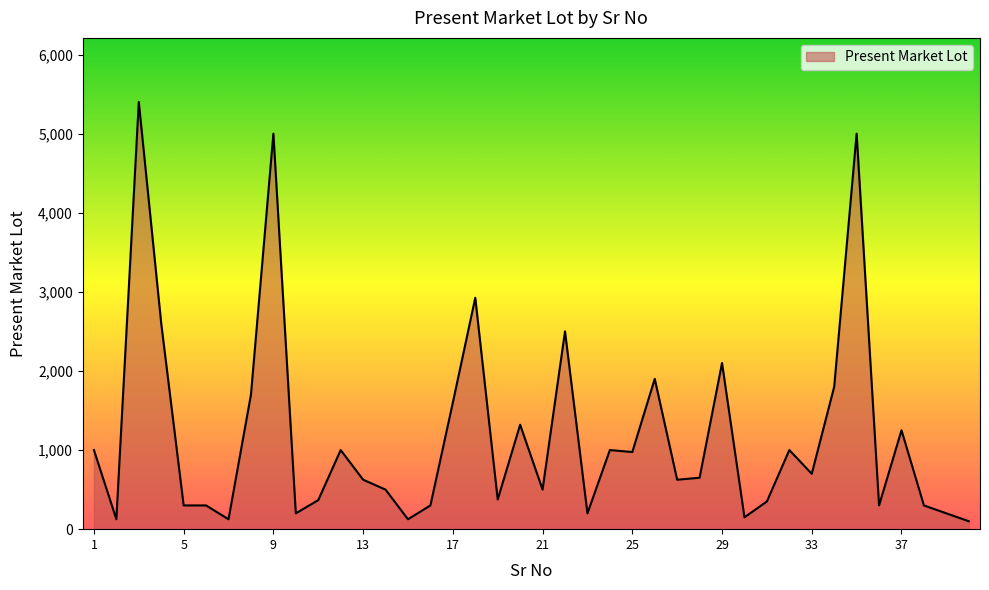

What is the difference between the maximum and minimum values?

5300